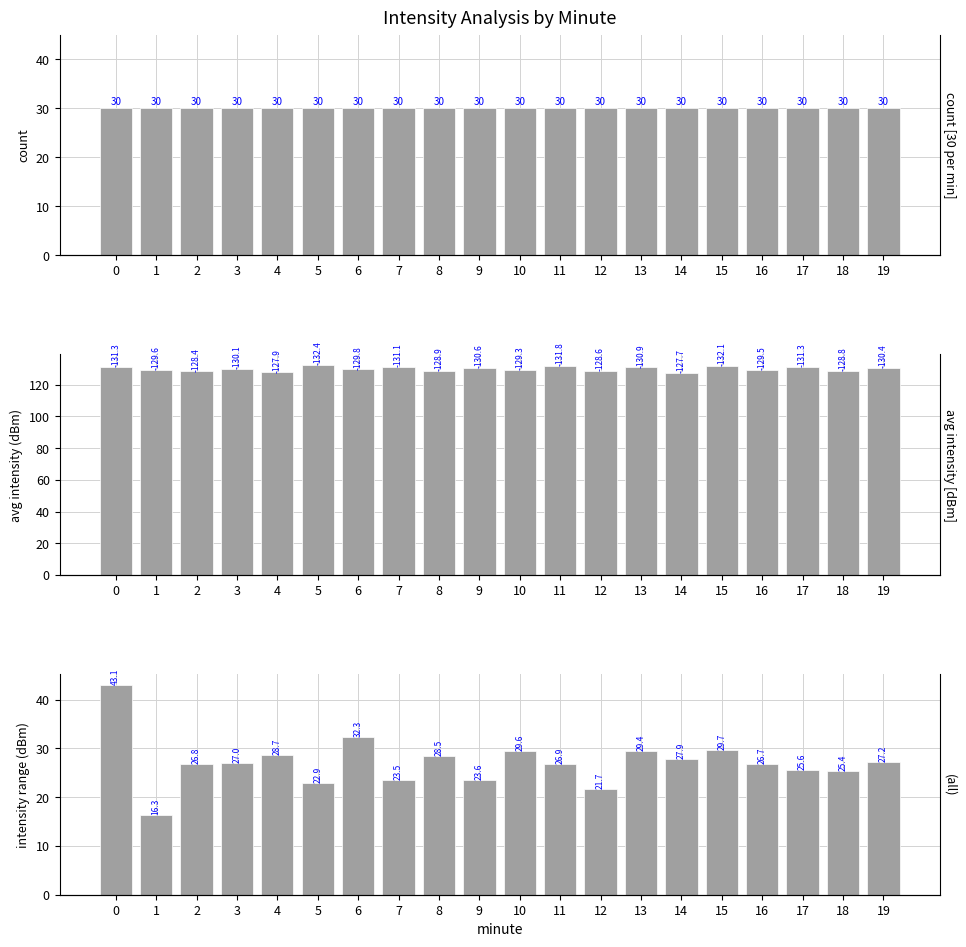

What is the value of the intensity range bar at the 20th from the left?

27.2